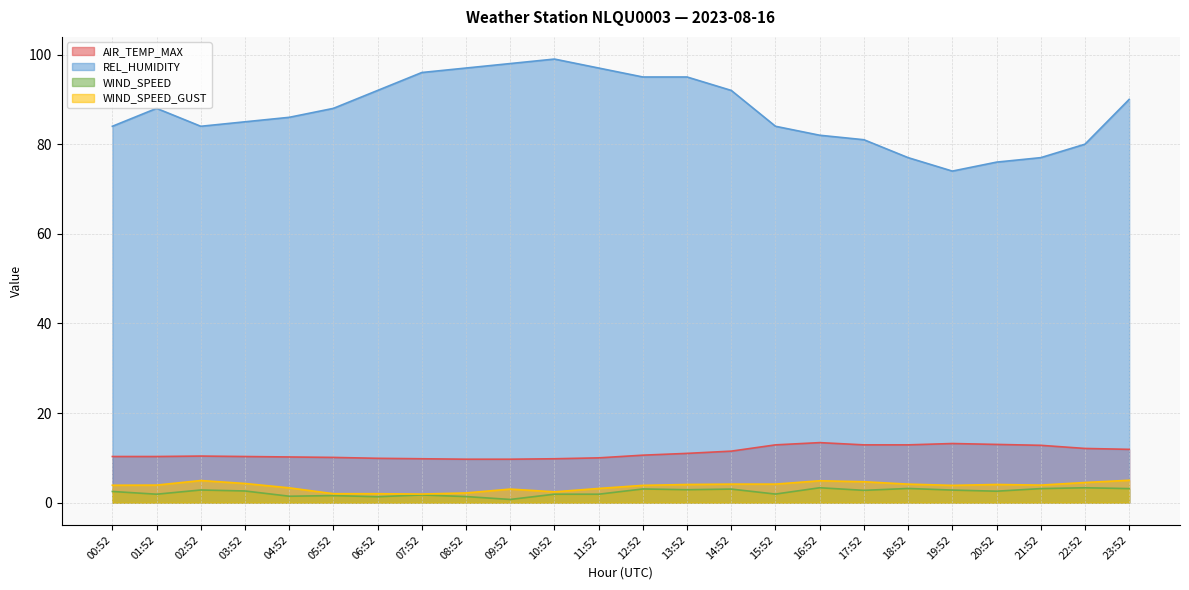

True or false: WIND_SPEED has a value of 1.9 at 01:52.

True